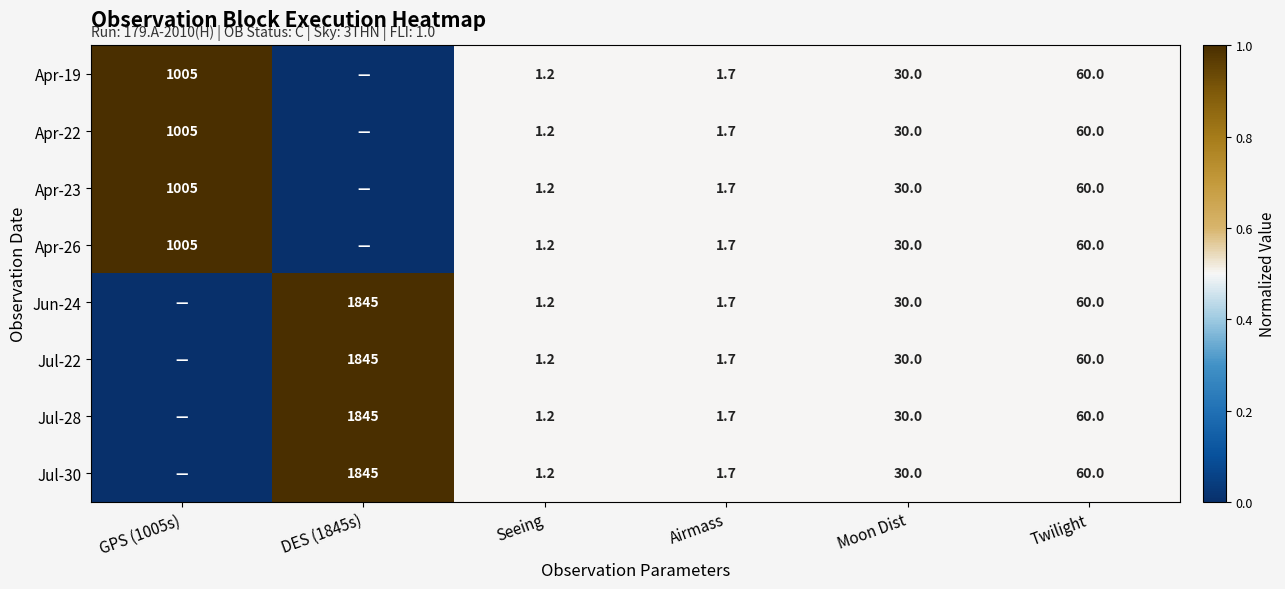

Is it true that Apr-22 equals 301.3 at GPS (1005s)?

False